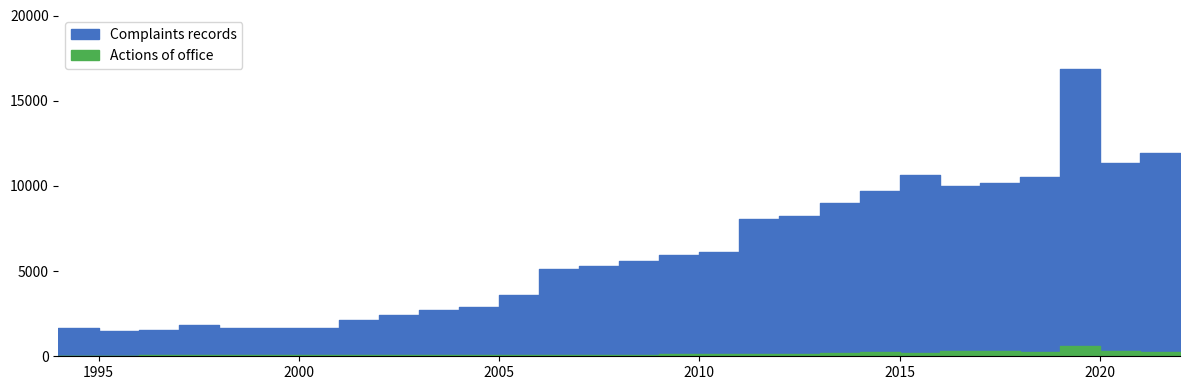

How many values in the Complaints records series exceed 5610?

14